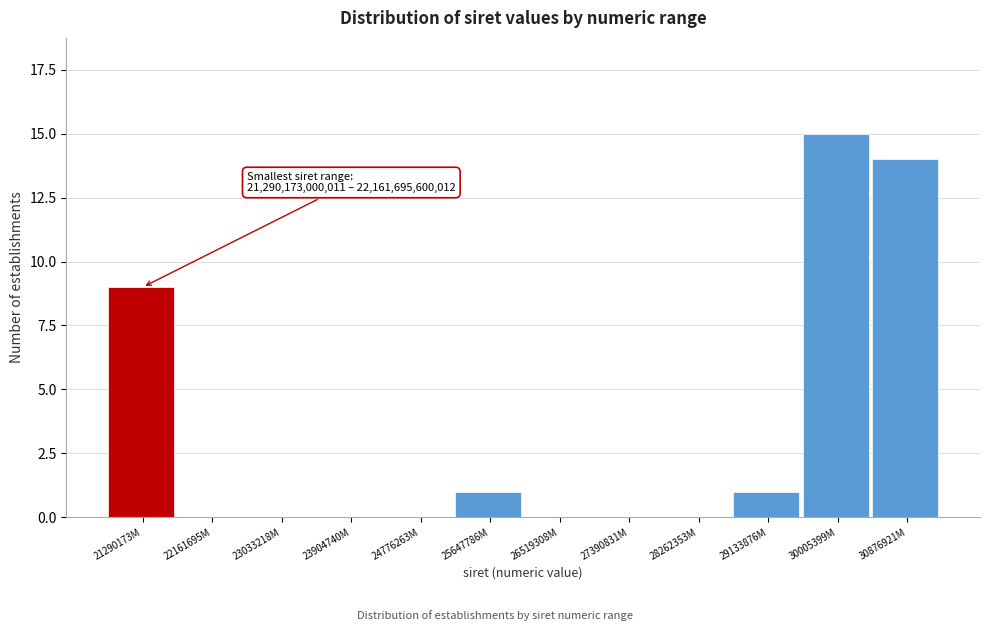

Reading left to right, list all the values displayed in this chart.

21290173M=9	22161695M=0	23033218M=0	23904740M=0	24776263M=0	25647786M=1	26519308M=0	27390831M=0	28262353M=0	29133876M=1	30005399M=15	30876921M=14